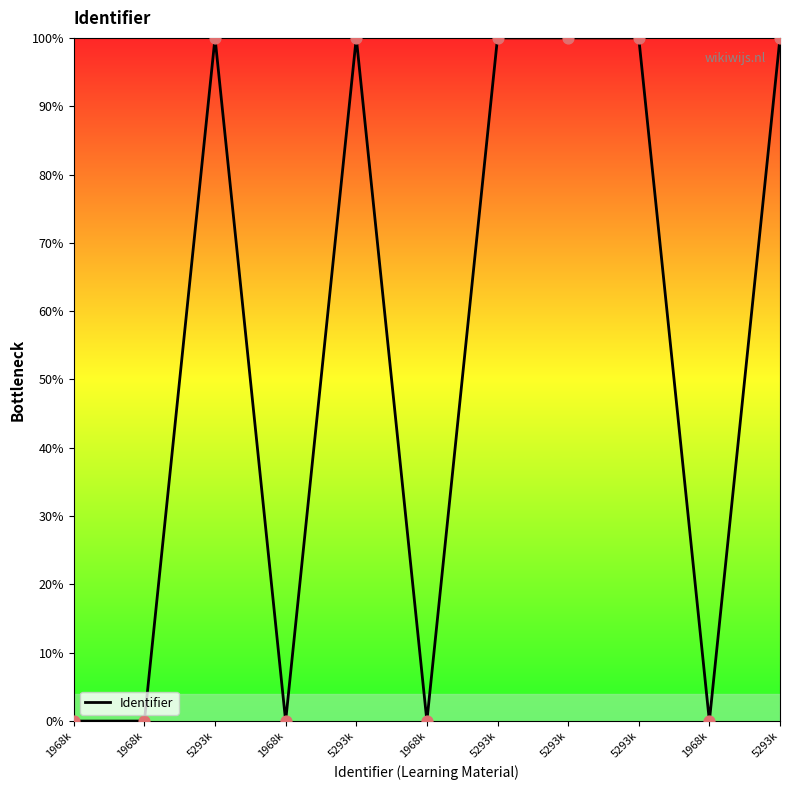

What is the change in value from 1968k to 5293k?

+100.0